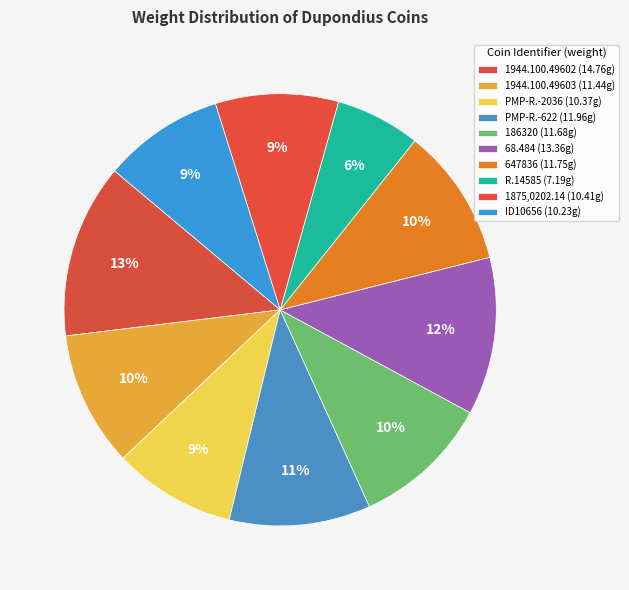

Which slice is the largest?

1944.100.49602